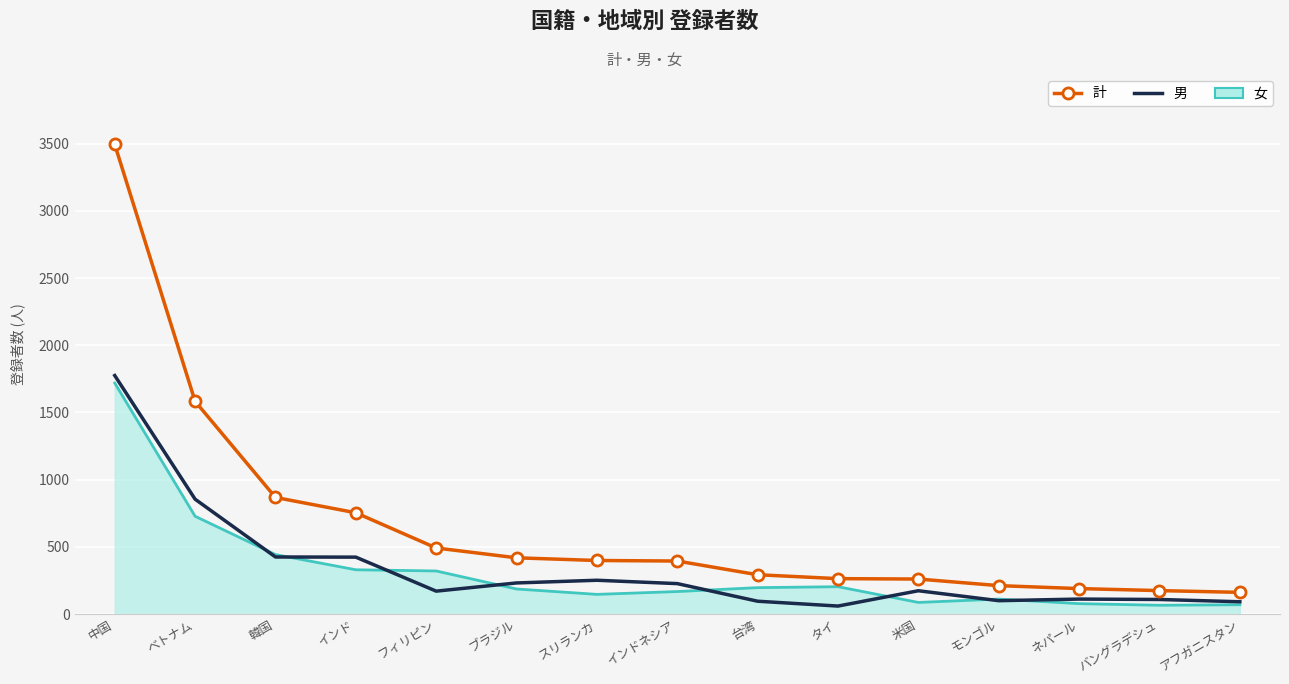

List the series in order of their peak value, lowest first.

女, 男, 計